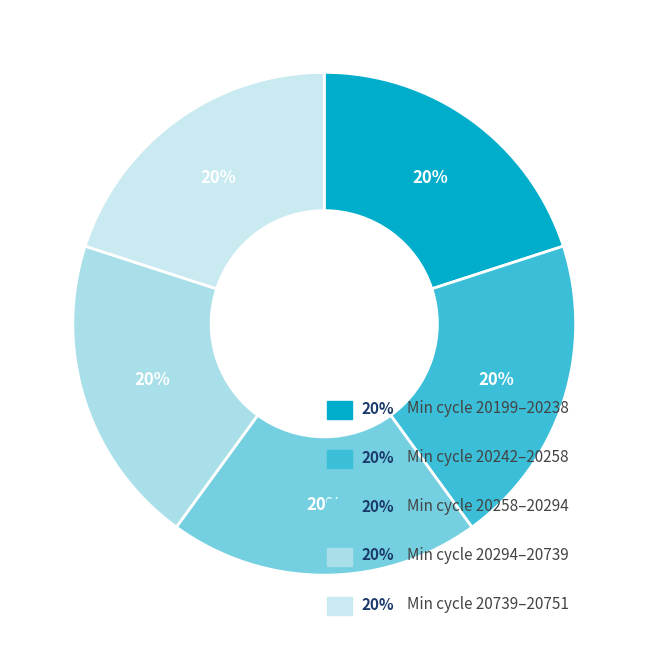

Is there any slice that represents more than half of the pie?

No